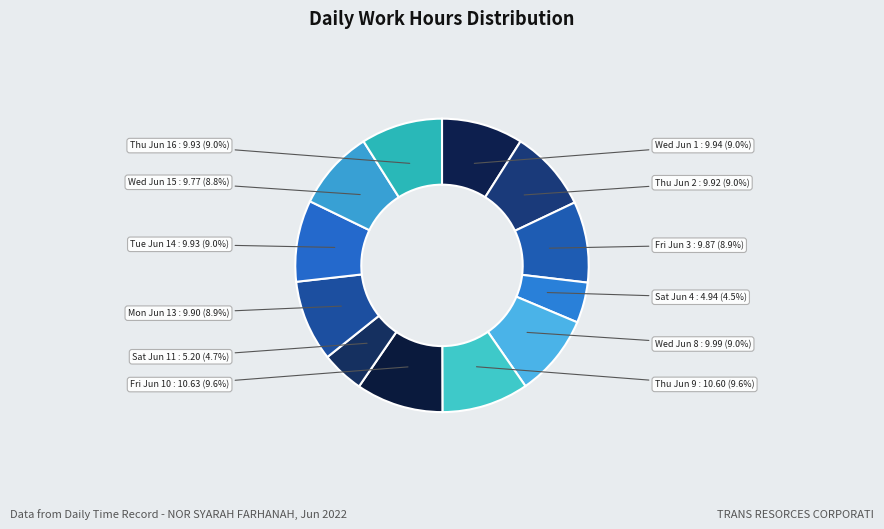

Count the number of slices in the pie.

12